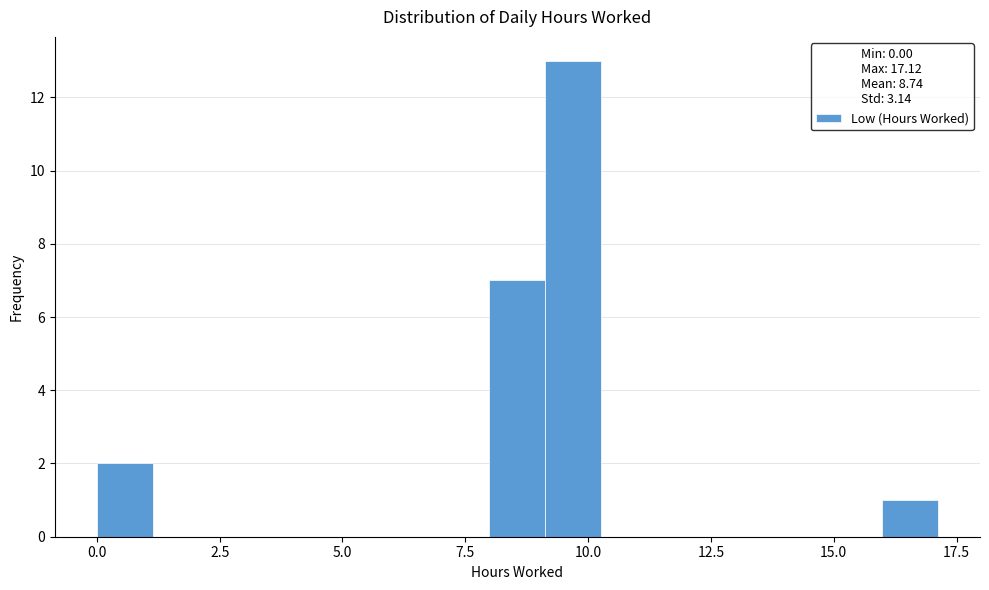

Read against the x-axis, roughly where is the centre of the tallest bar?

9.5